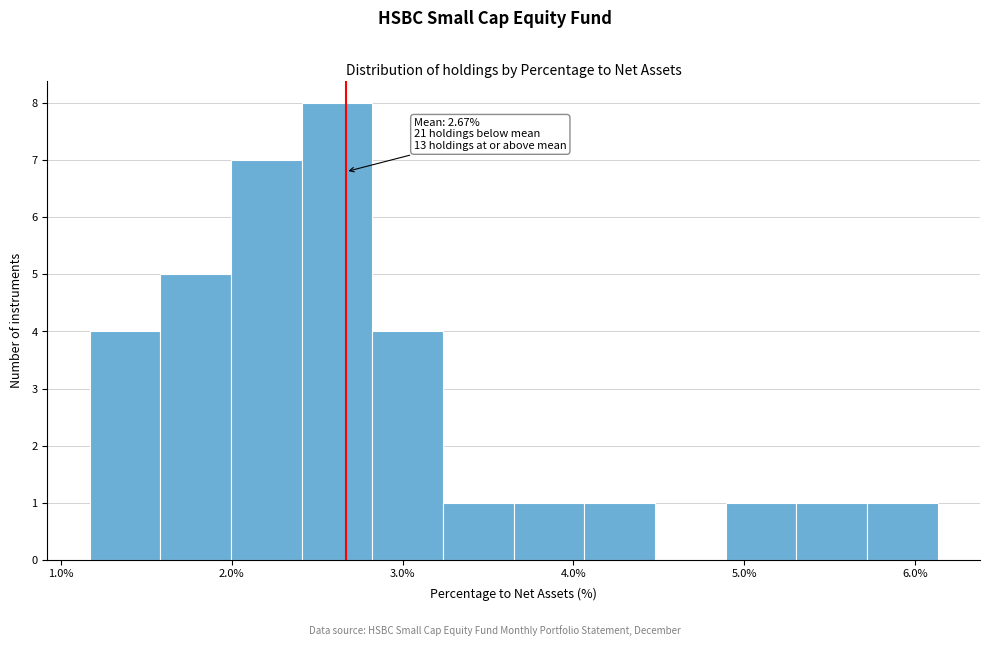

Over which range of the x-axis is the bar tallest?

2.4 to 2.8